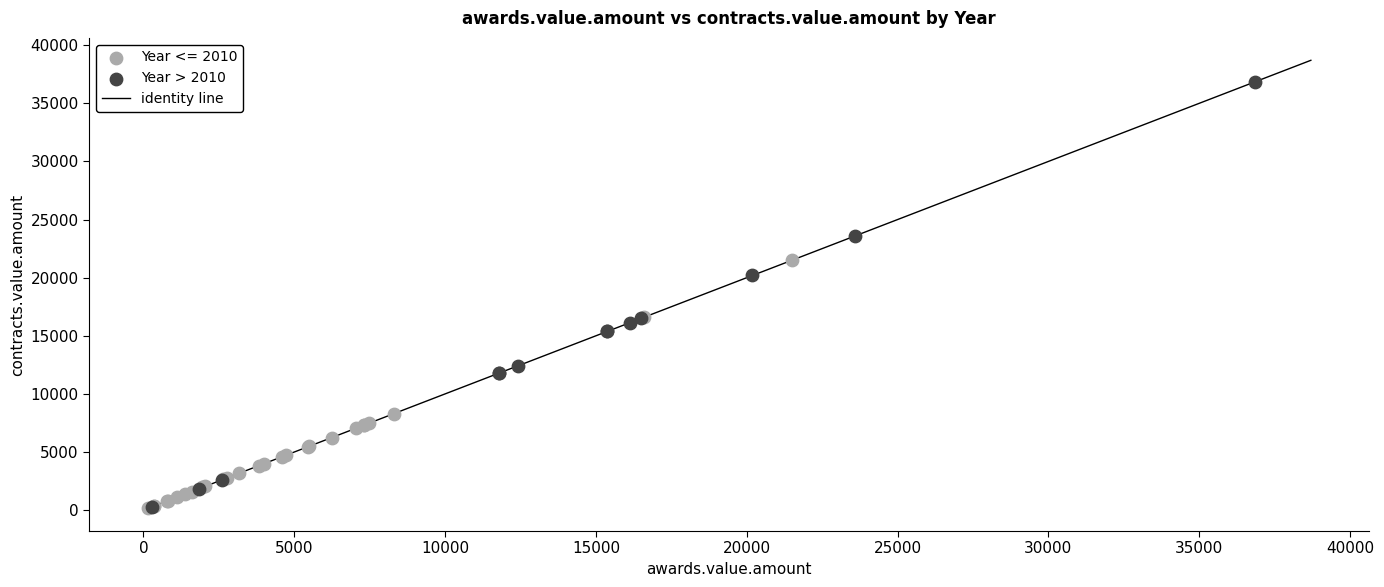

Which series contains the highest Y value?

Year > 2010